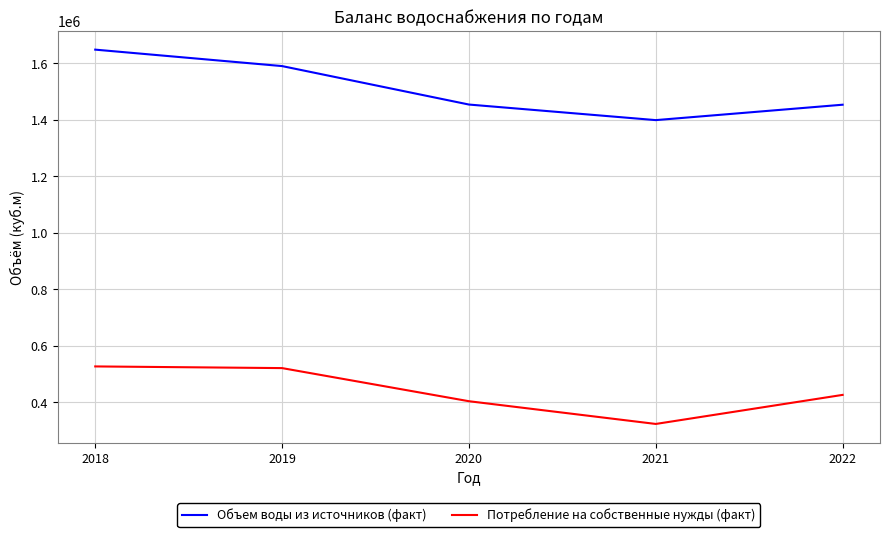

Between 2019 and 2022, which series saw the biggest shift?

Объем воды из источников (факт)